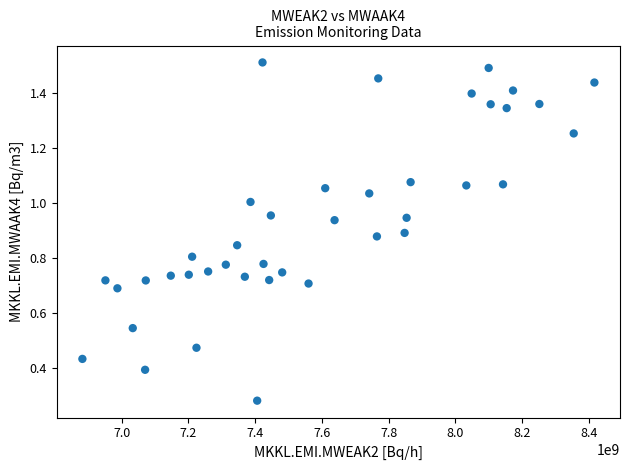

What is the range of X values (max minus min)?

1535000000.0